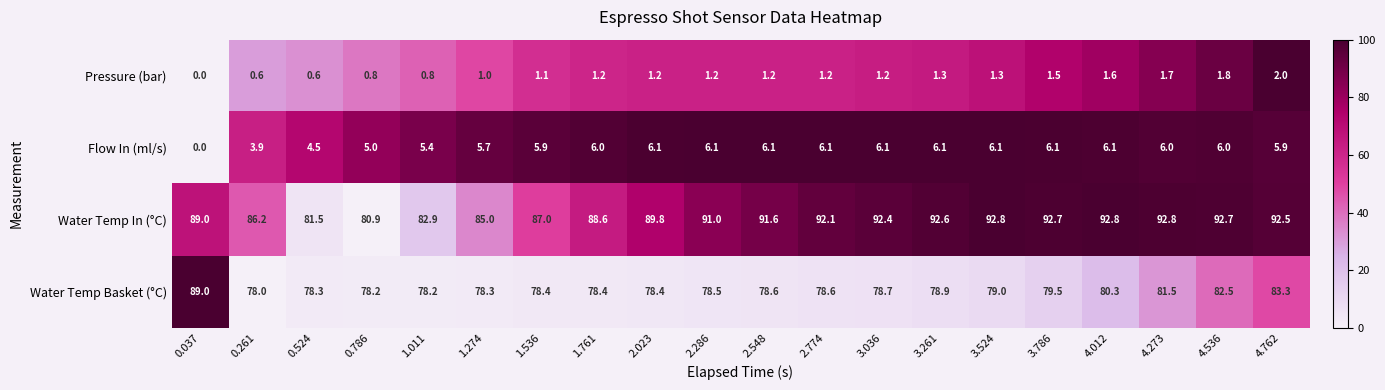

Which series has the largest range (max minus min)?

Water Temp In (°C)